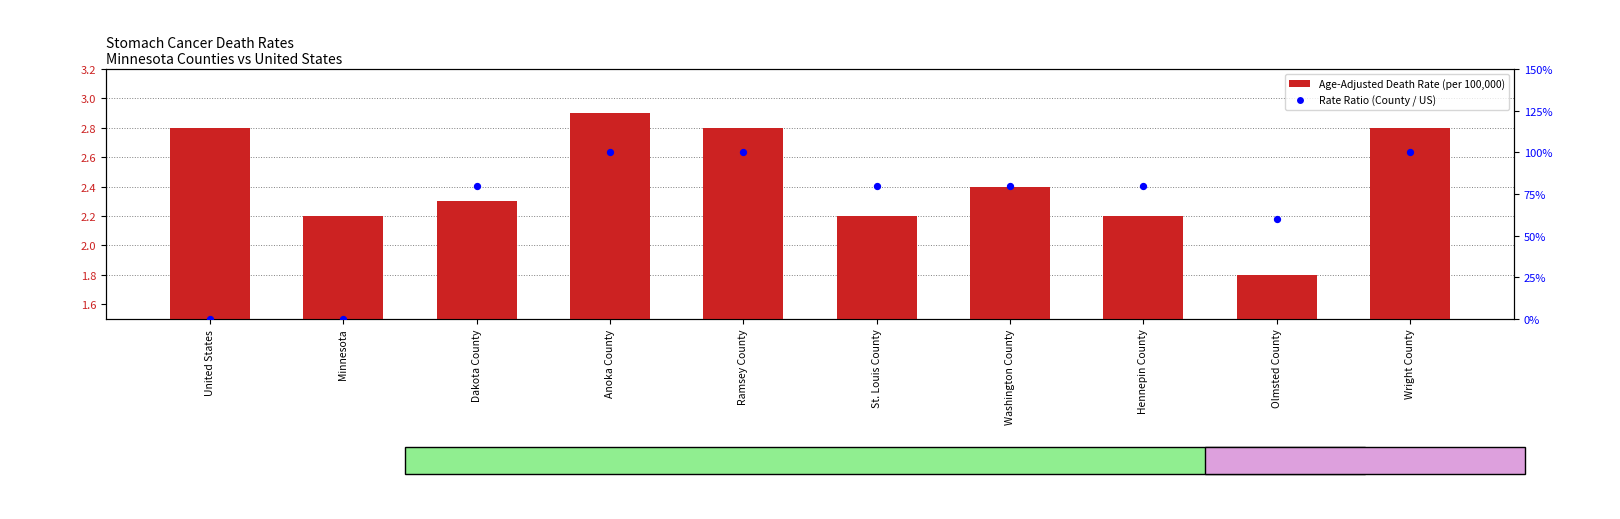

At how many categories does at least one series exceed 0?

10